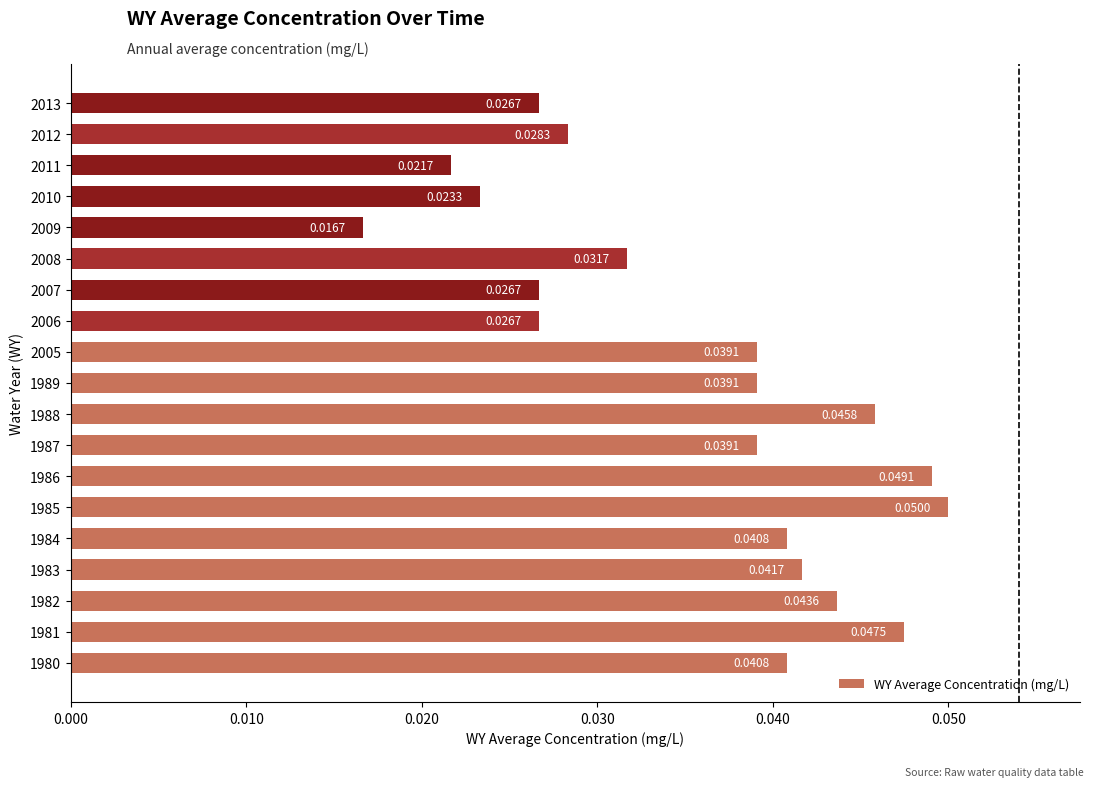

At which category does the chart reach its peak across all series?

1985